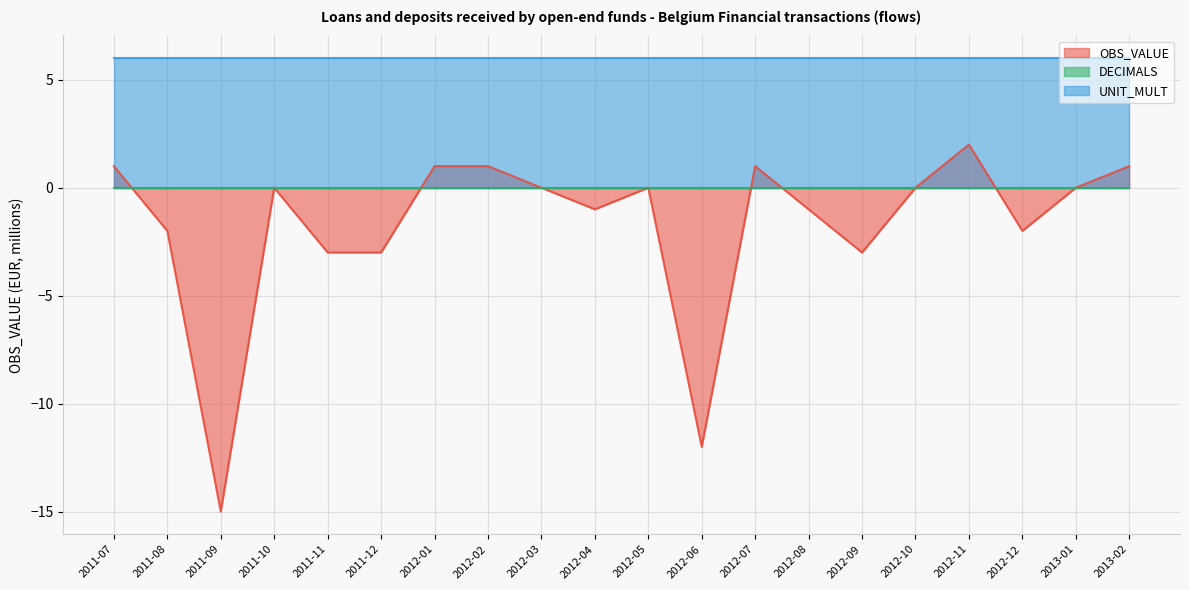

True or false: DECIMALS and UNIT_MULT cross at least once.

False